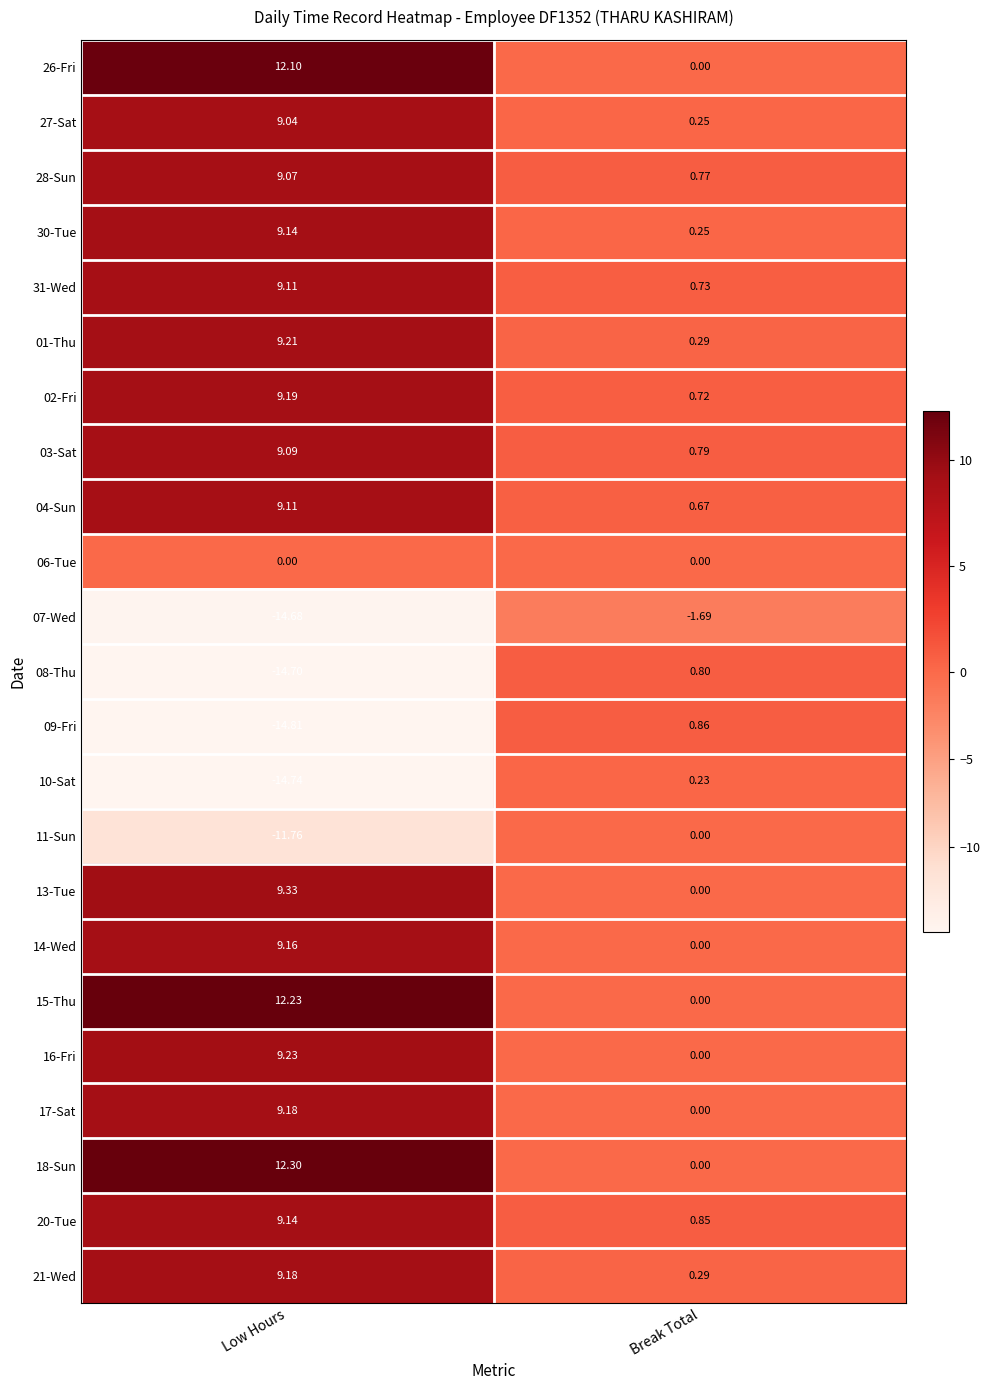

List the labels in order of 31-Wed value, smallest first.

Break Total, Low Hours